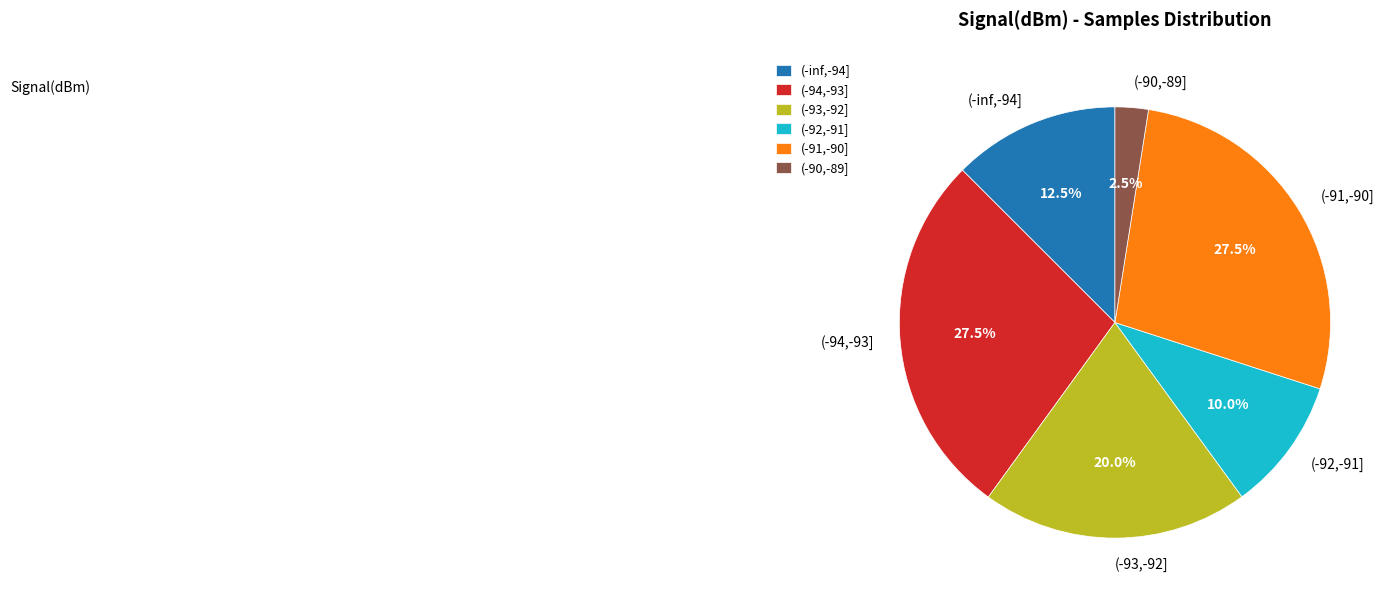

Approximately how many times larger is the value at (-91,-90] compared to (-90,-89]?

11.0